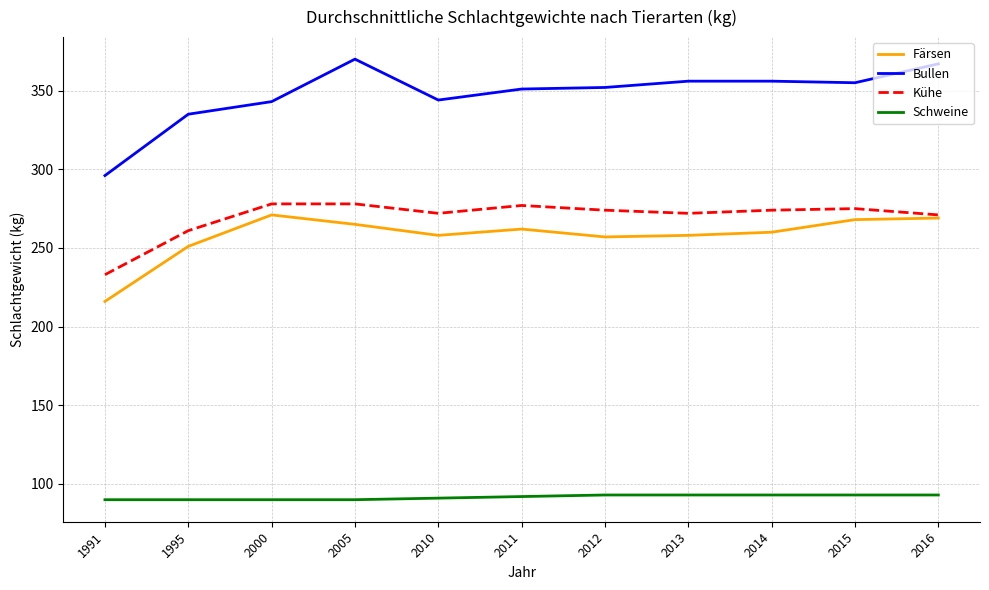

How many lines are shown in the chart?

4